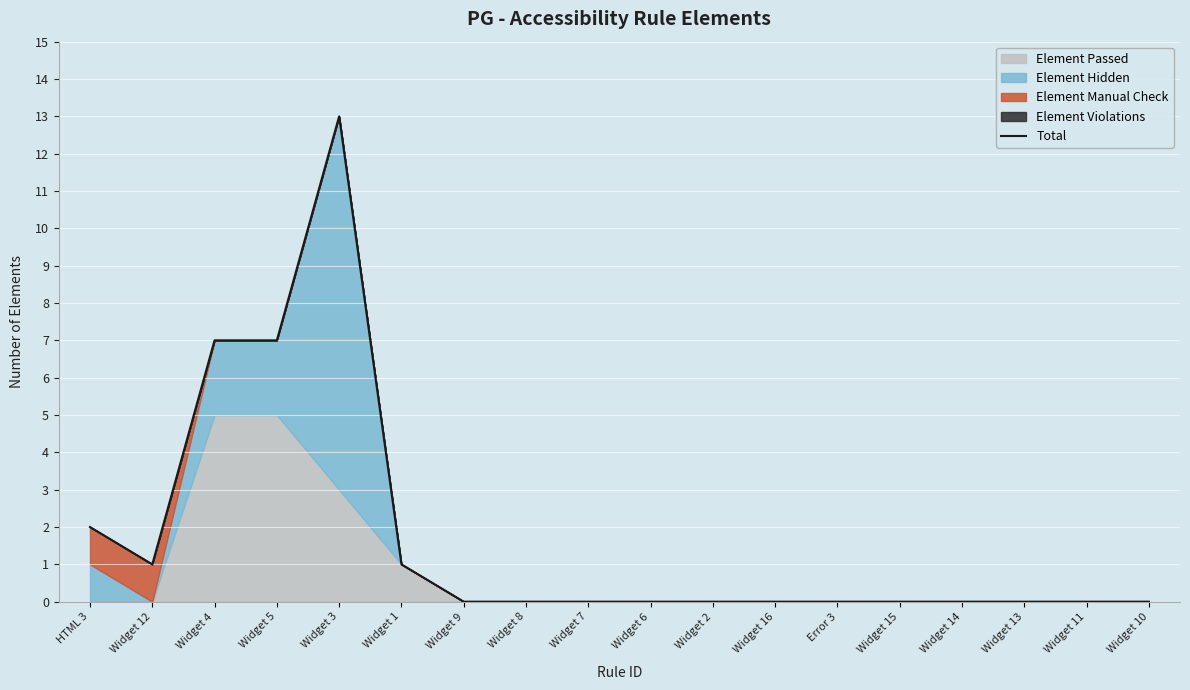

List the labels in order of value, largest first.

Widget 3, Widget 4, Widget 5, HTML 3, Widget 12, Widget 1, Widget 9, Widget 8, Widget 7, Widget 6, Widget 2, Widget 16, Error 3, Widget 15, Widget 14, Widget 13, Widget 11, Widget 10